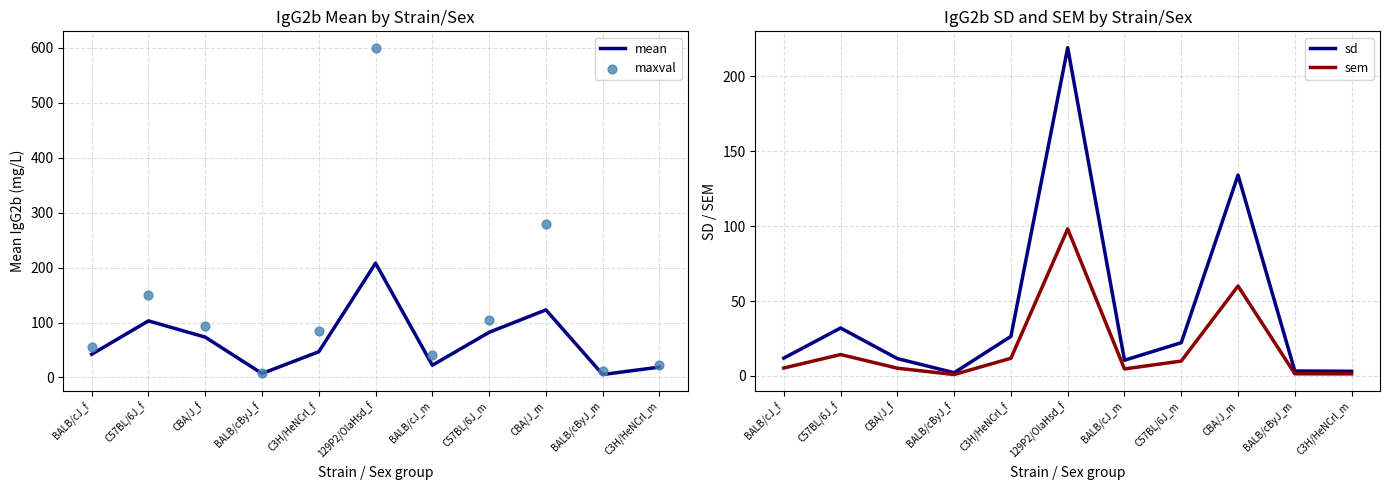

At how many categories does at least one series exceed 459?

1